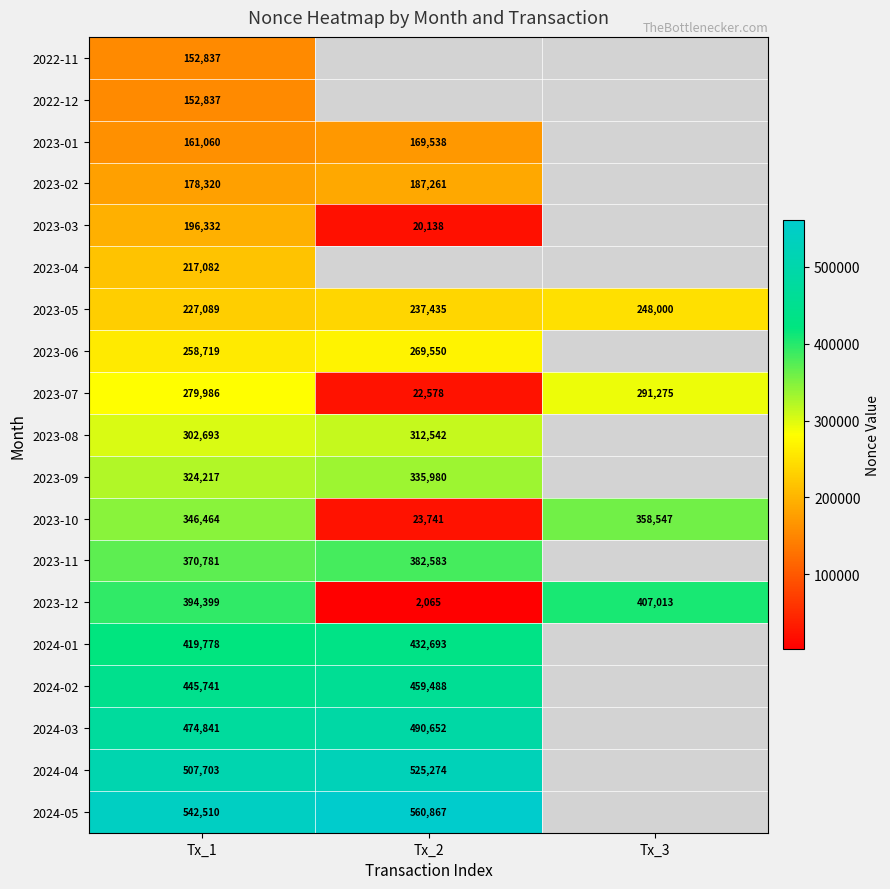

True or false: 2023-10 has a value of 346464 at Tx_1.

True